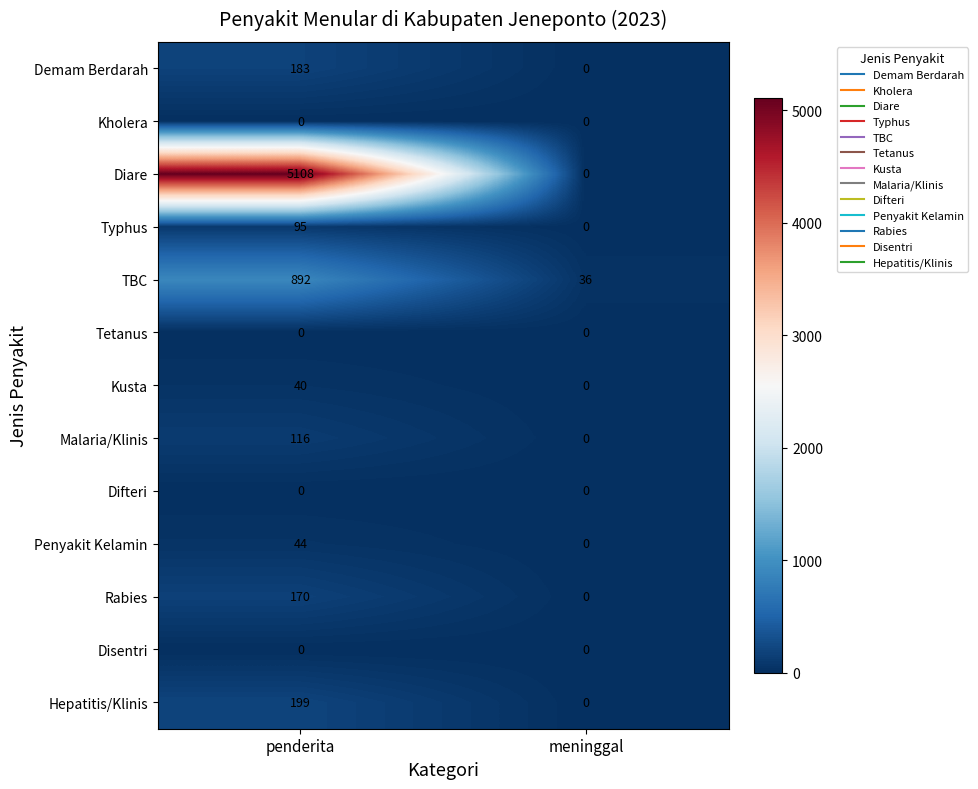

Count the number of data series in this chart.

13